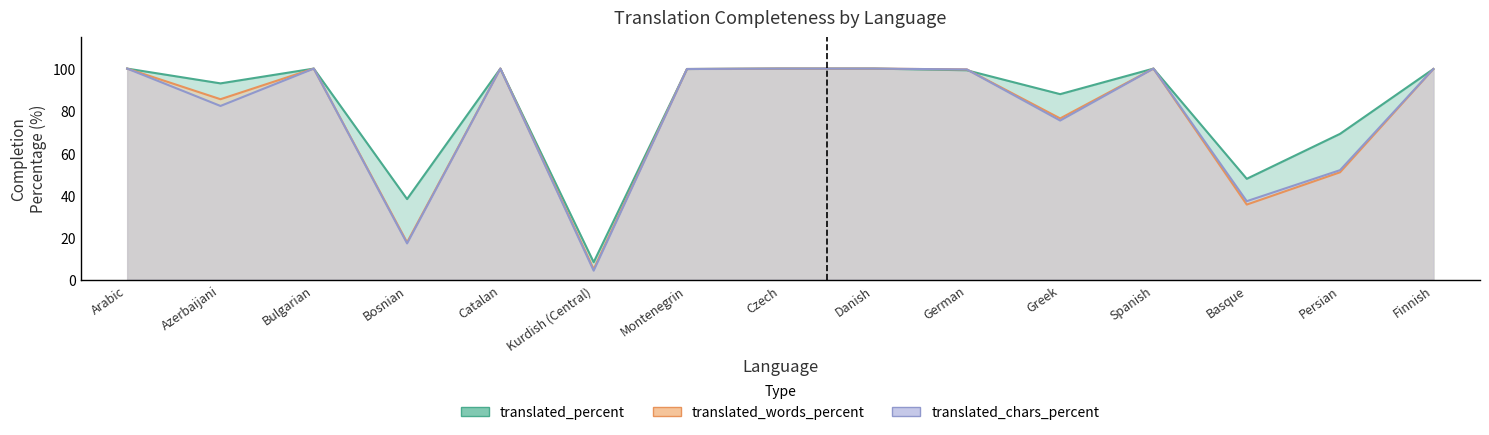

The translated_percent series shows 100.0 at Catalan. True or false?

True